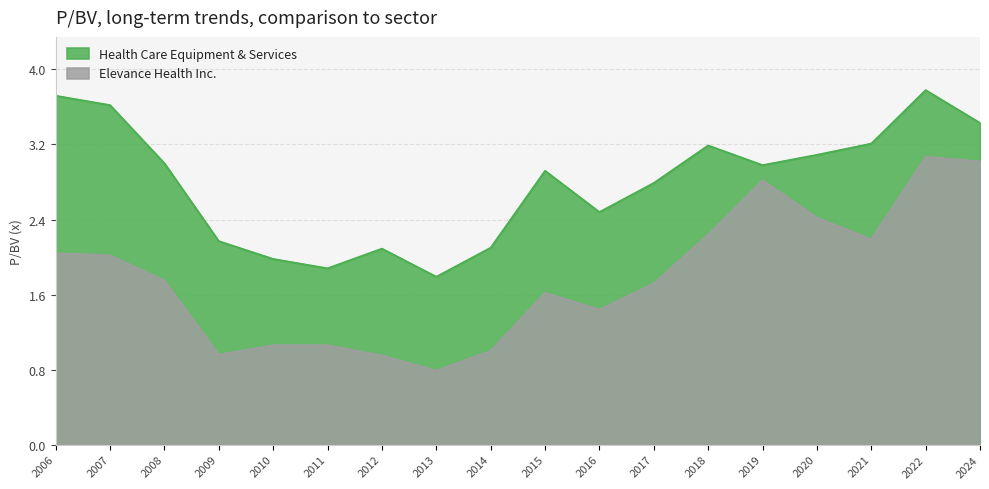

At which category does Health Care Equipment & Services reach its first local valley?

2011